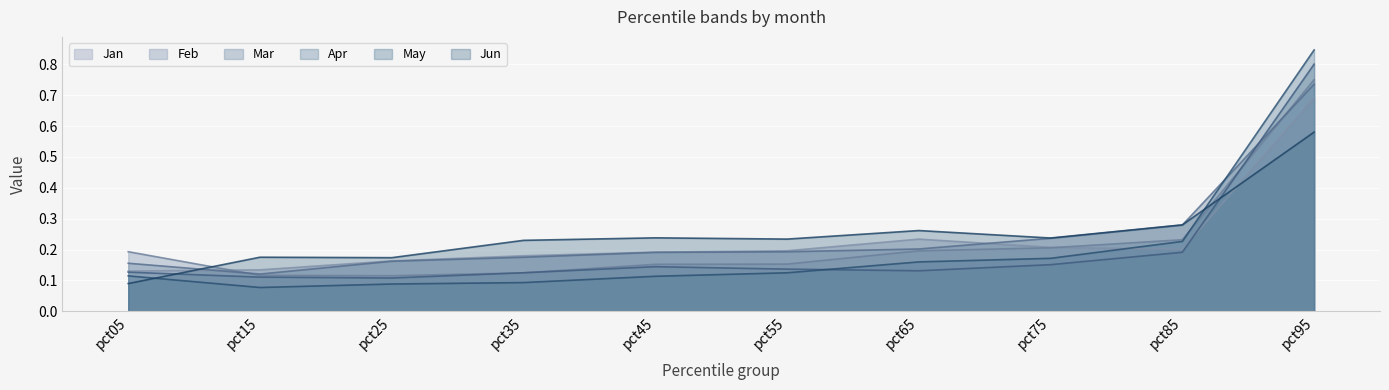

What is the difference between the second highest and second lowest values in the Apr series?

0.1